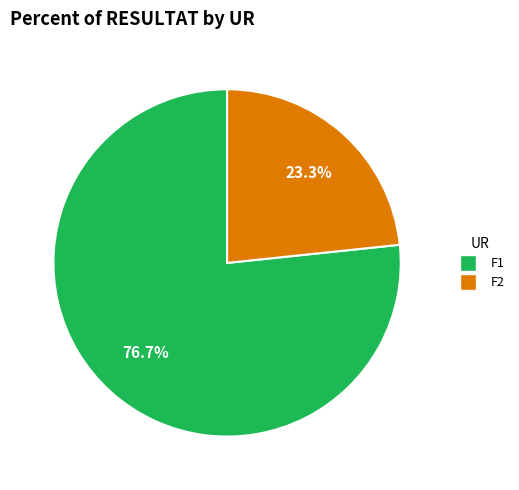

Is there any slice that represents more than half of the pie?

Yes